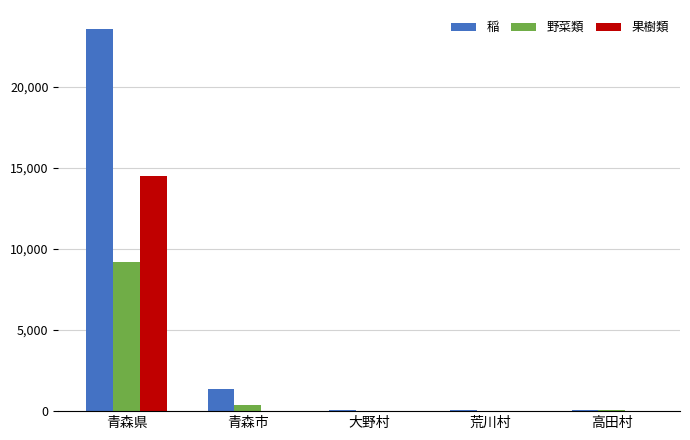

Is it true that 稲 equals 31283 at 青森県?

False